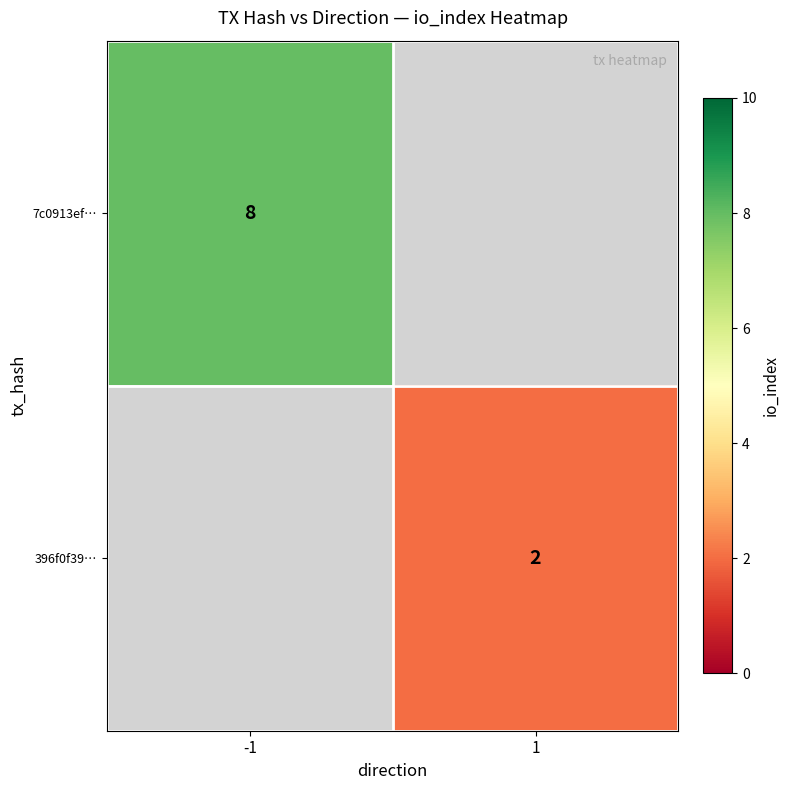

The 7c0913ef… series shows 8 at -1. True or false?

True